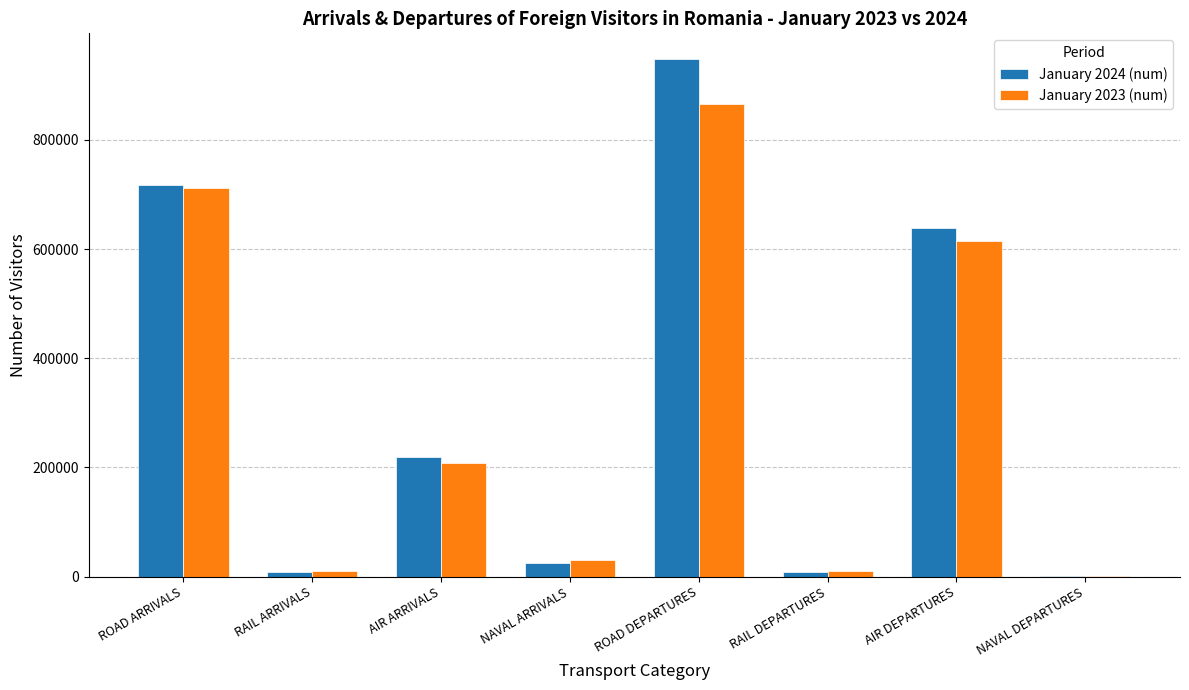

Which series changed the most between ROAD ARRIVALS and RAIL ARRIVALS?

January 2024 (num)